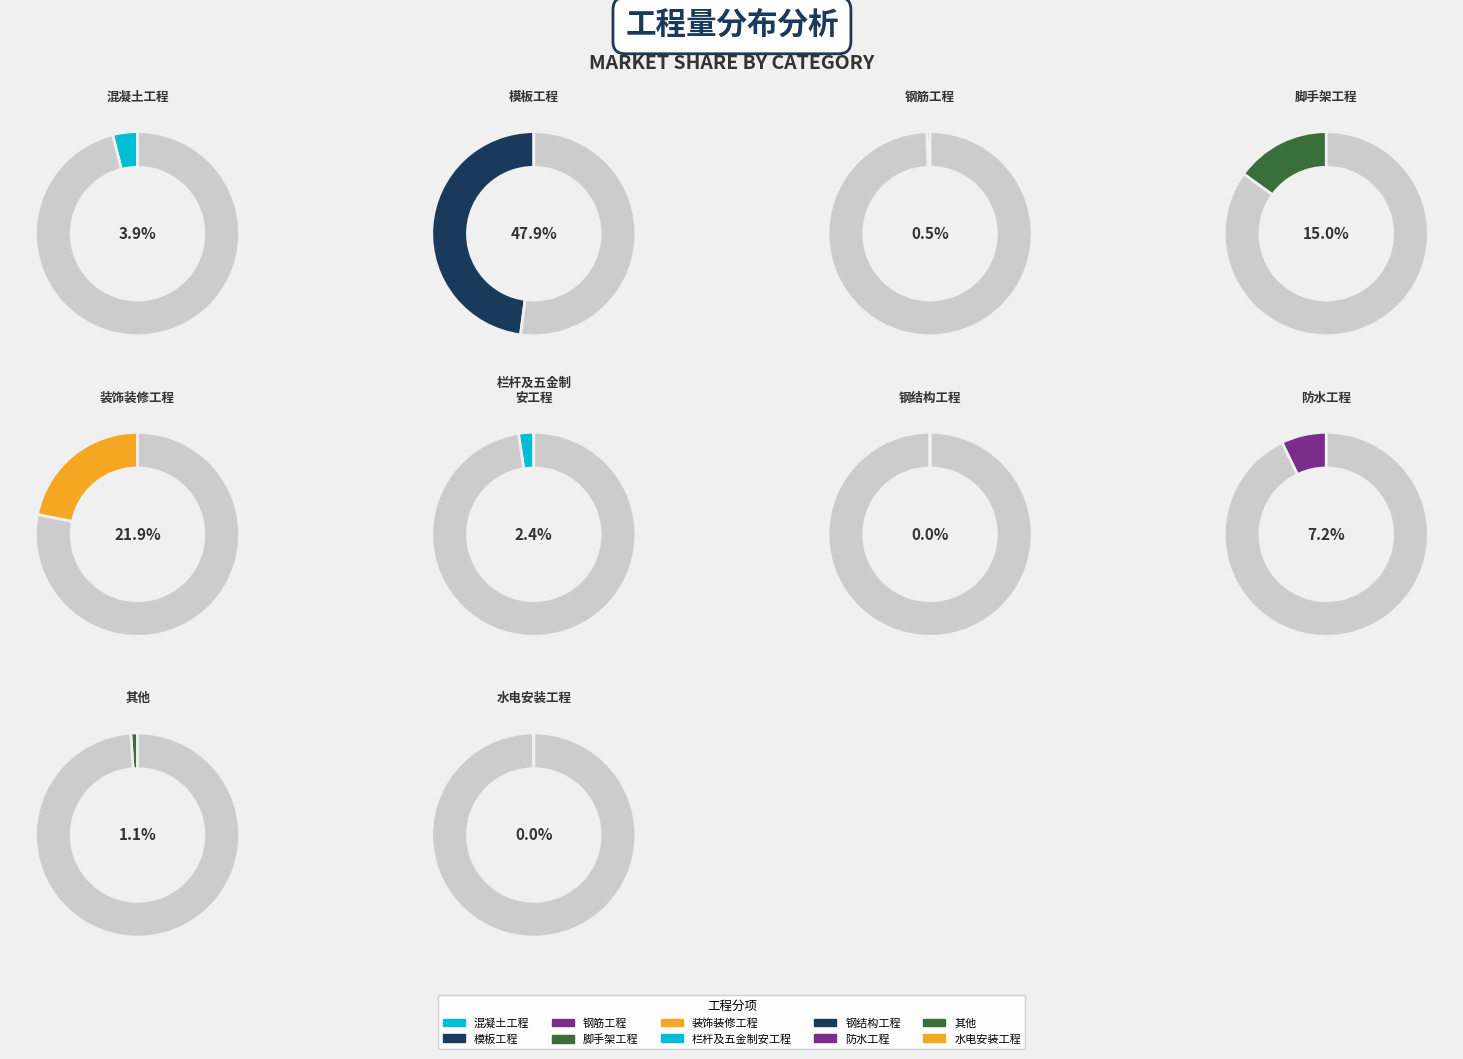

Is 水电安装工程 the majority of the pie?

No